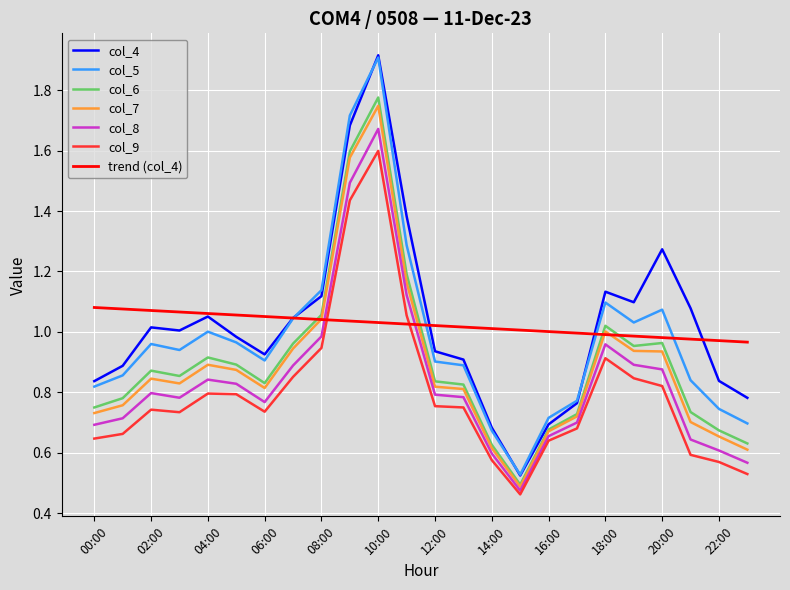

What are all the series names shown in the legend?

col_4, col_5, col_6, col_7, col_8, col_9, trend (col_4)